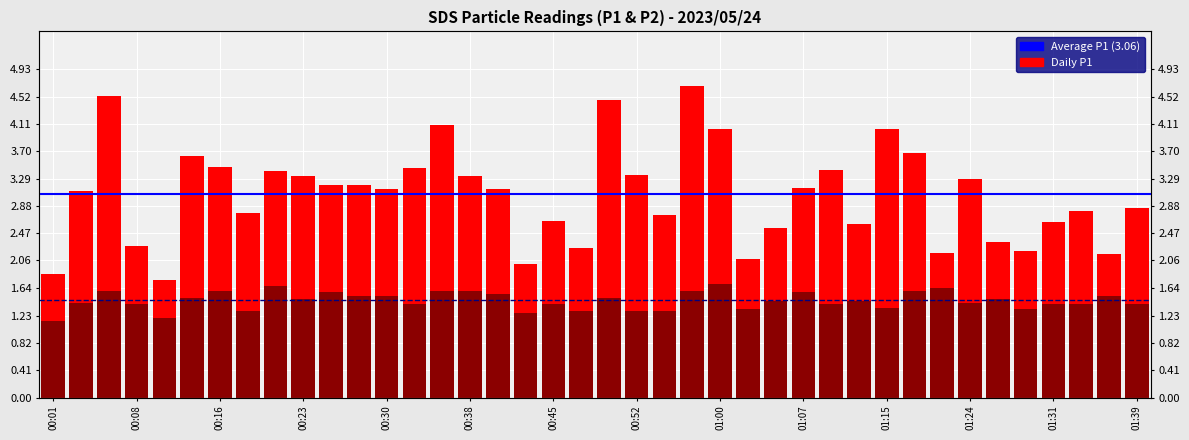

Rank the categories by SDS_P1 value from highest to lowest.

00:57, 00:06, 00:50, 00:35, 01:00, 01:15, 01:18, 00:13, 00:16, 00:33, 01:10, 00:20, 00:52, 00:23, 00:38, 01:24, 00:25, 00:28, 01:07, 00:30, 00:40, 00:03, 01:39, 01:34, 00:18, 00:55, 00:45, 01:31, 01:13, 01:04, 01:26, 00:08, 00:47, 01:29, 01:21, 01:36, 01:02, 00:42, 00:01, 00:11